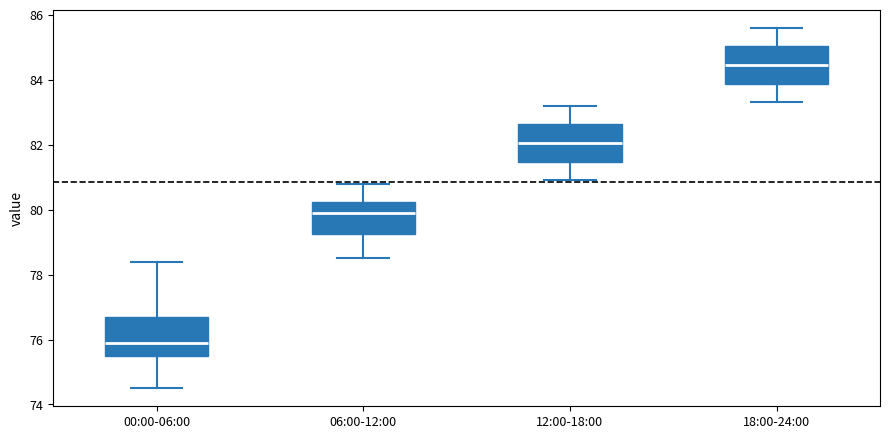

Reading left to right, read every box against the y-axis: the position of its median line, the range the box covers, and the ends of its whiskers. The values are not printed on the chart, so give them approximately, as read against the axis.

00:00-06:00: median 76.0, box 75.6 to 76.8, whiskers 74.6 to 78.4
06:00-12:00: median 80.0, box 79.2 to 80.2, whiskers 78.6 to 80.8
12:00-18:00: median 82.0, box 81.4 to 82.6, whiskers 81.0 to 83.2
18:00-24:00: median 84.4, box 83.8 to 85.0, whiskers 83.4 to 85.6